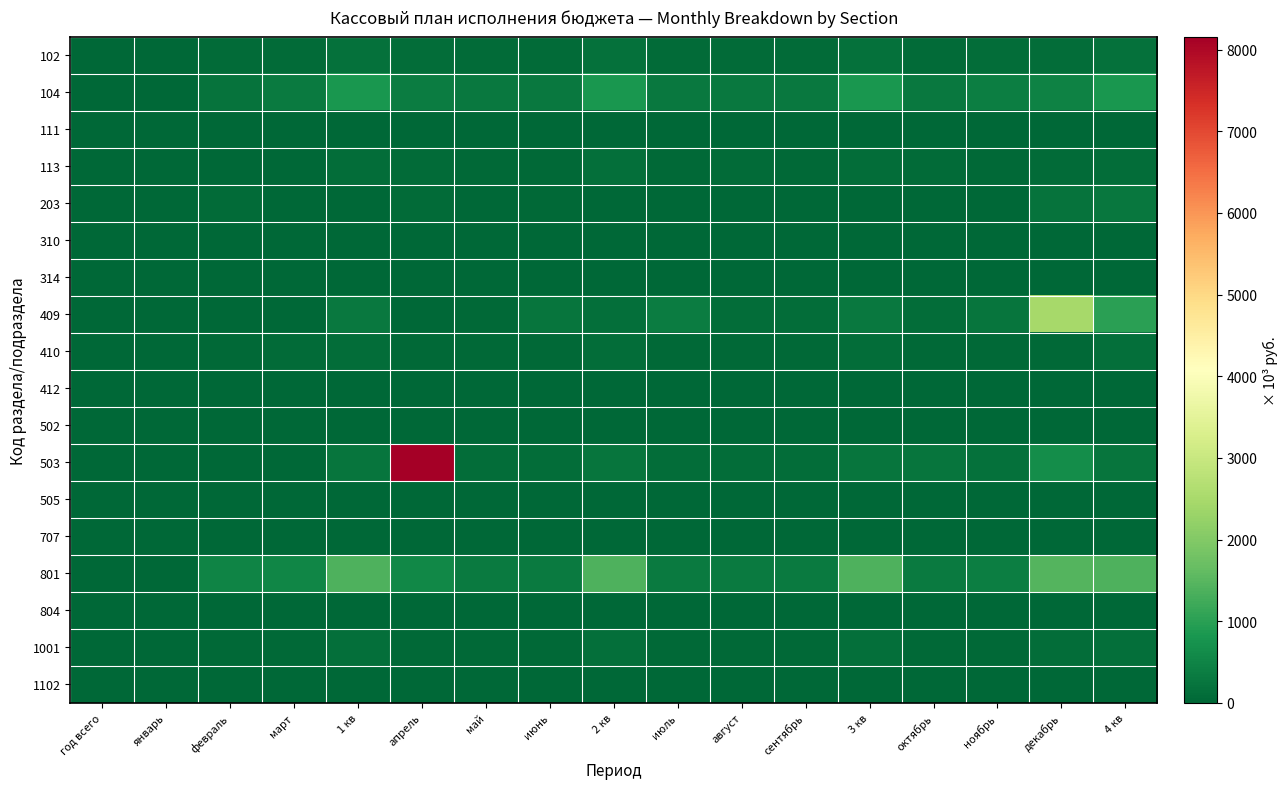

At which category is the sum across all series the highest?

апрель